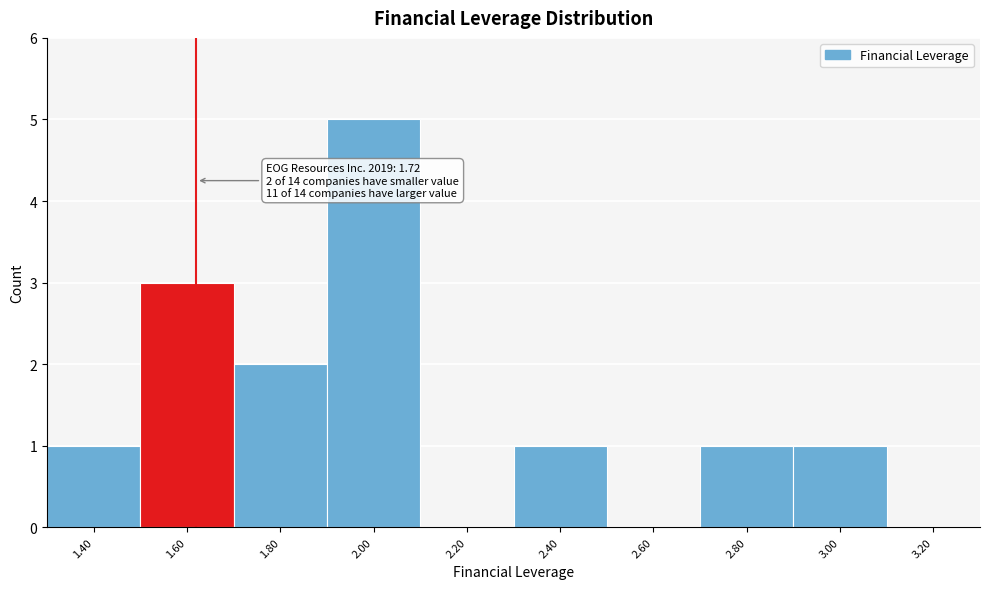

Reading left to right, transcribe all the data shown in this chart.

1.40=1	1.60=3	1.80=2	2.00=5	2.20=0	2.40=1	2.60=0	2.80=1	3.00=1	3.20=0